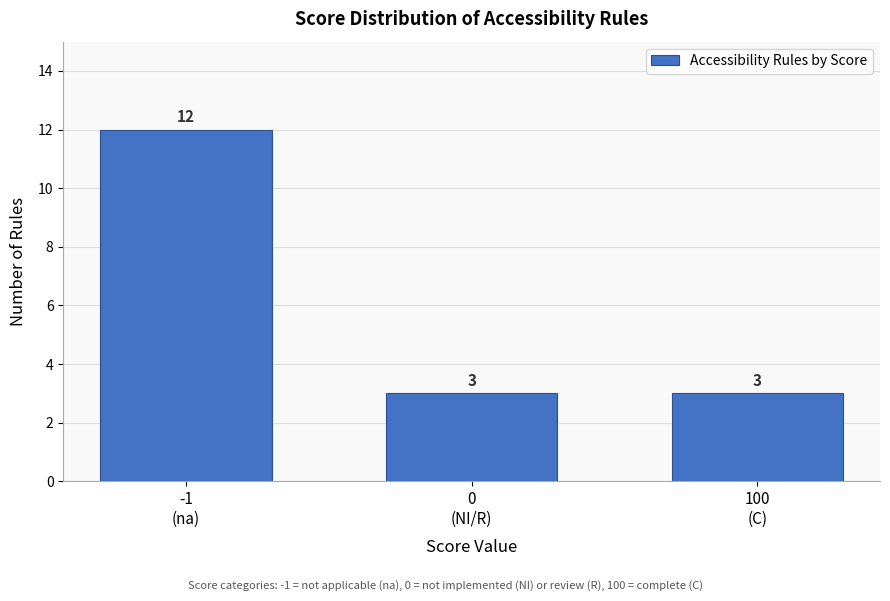

Reading left to right, list all the values displayed in this chart.

12	3	3